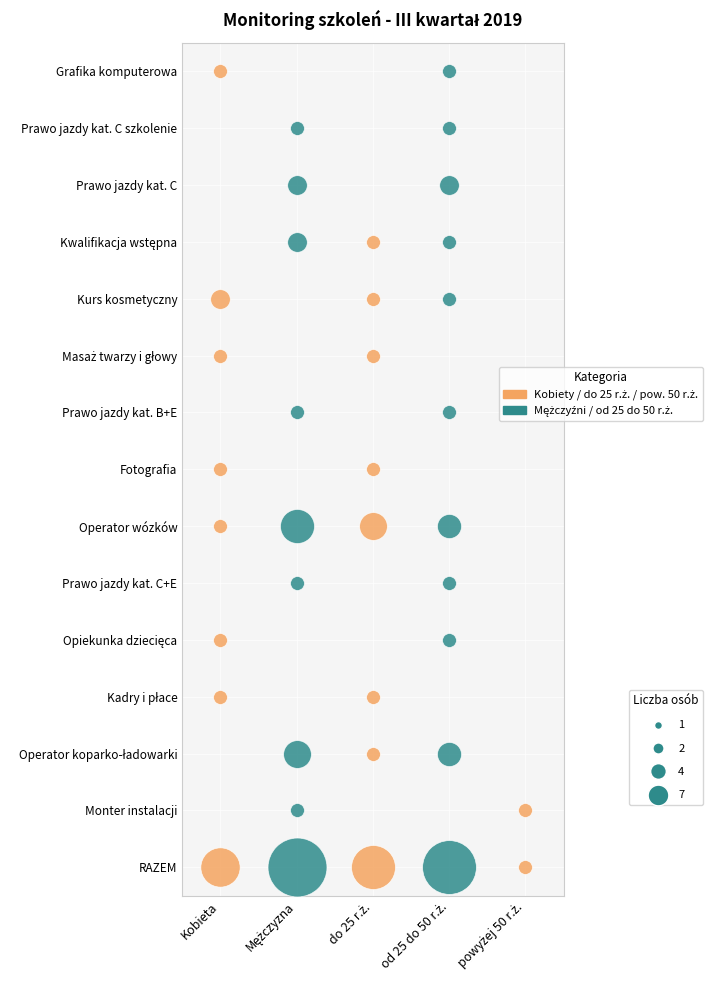

What is the difference between the maximum and minimum values in the Kobieta series?

8